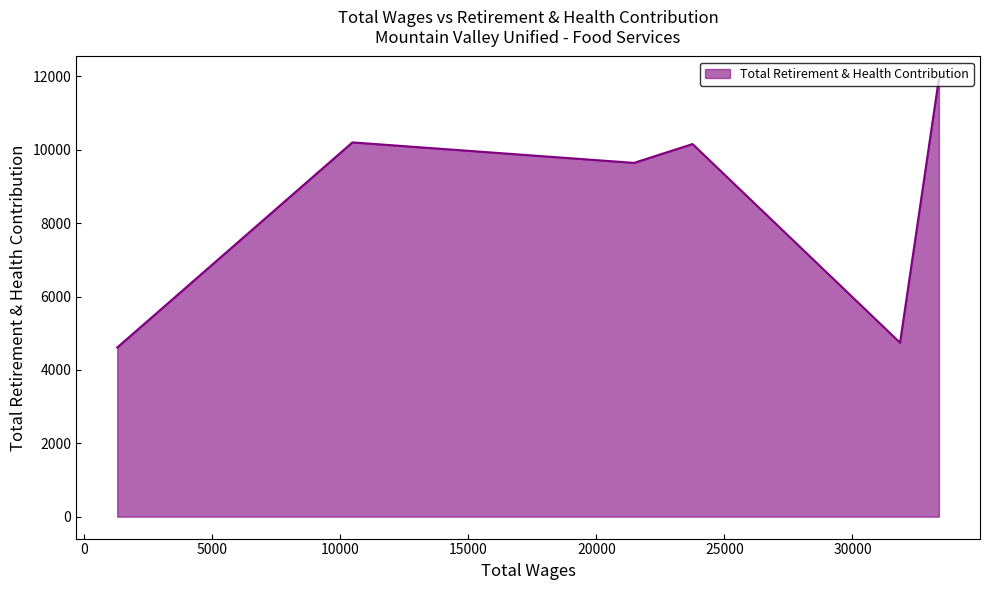

What is the difference between the maximum and minimum values?

7333